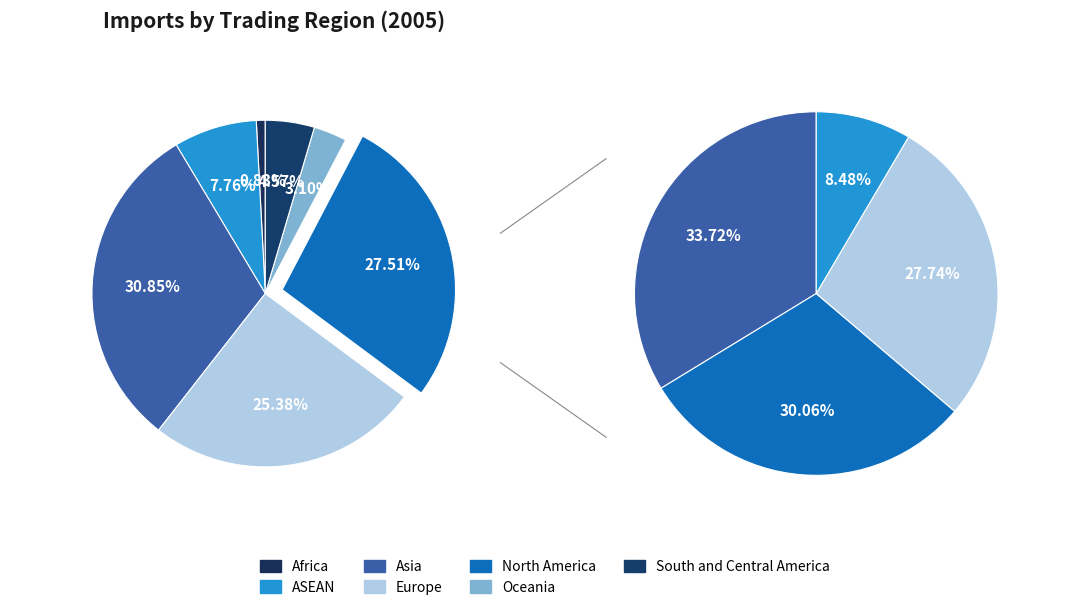

Does any single category account for the majority?

No